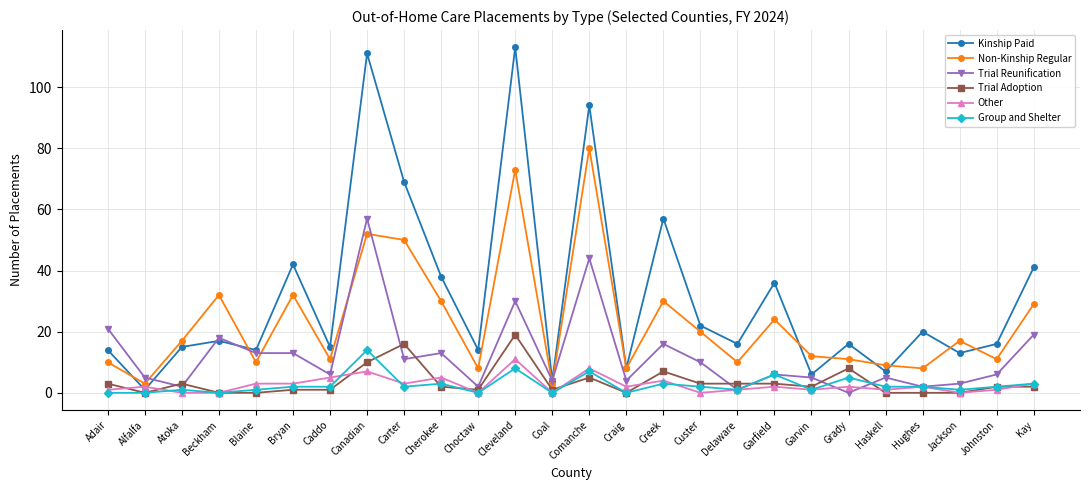

At which label does Trial Reunification first exceed 6?

Adair